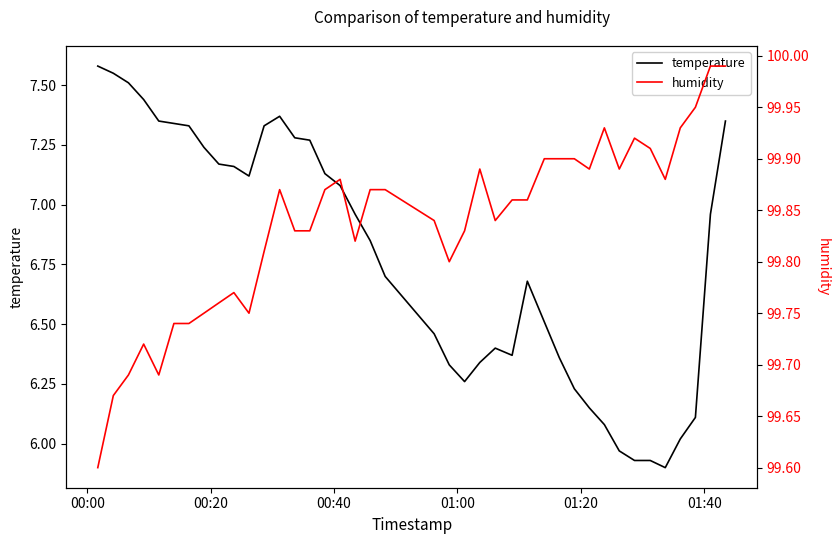

What is the smallest value displayed?

5.9